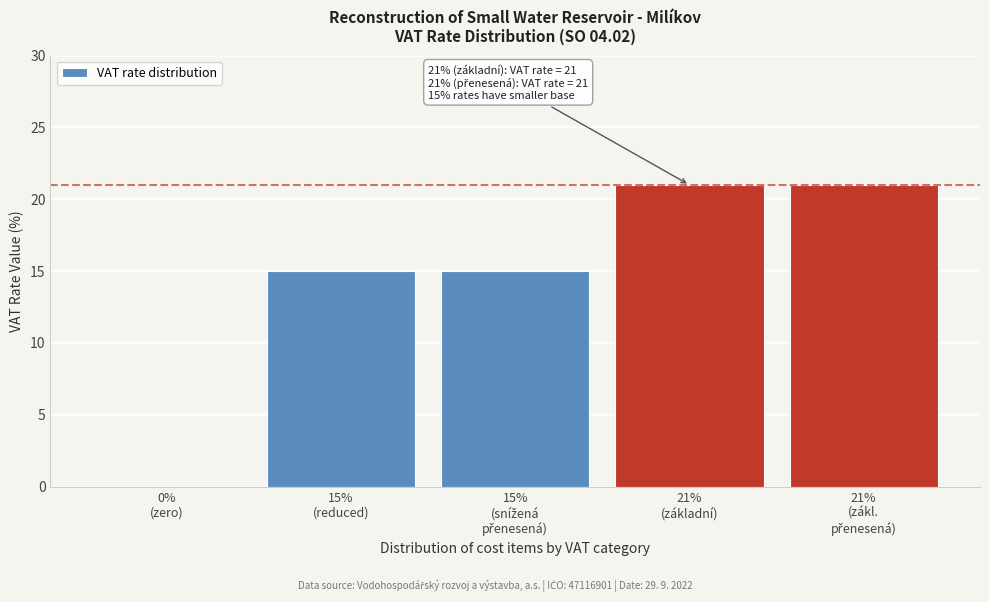

What is the maximum value shown in the chart?

21